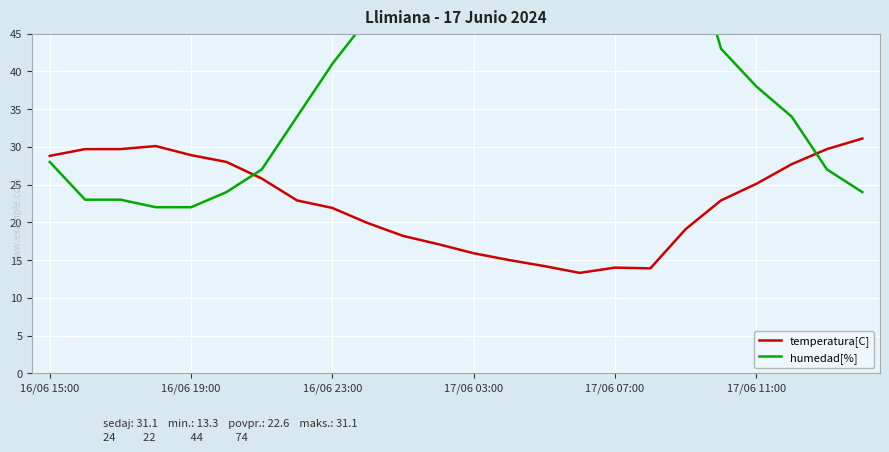

What is the minimum value shown in the chart?

13.3